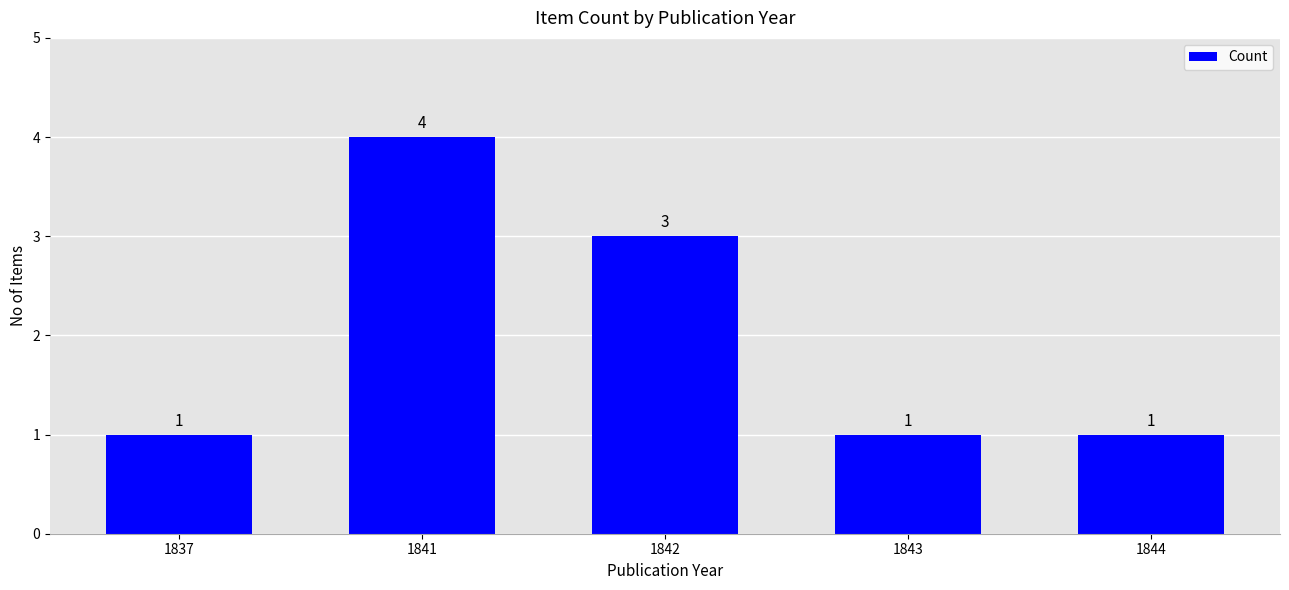

How many values are between 1 and 3?

4